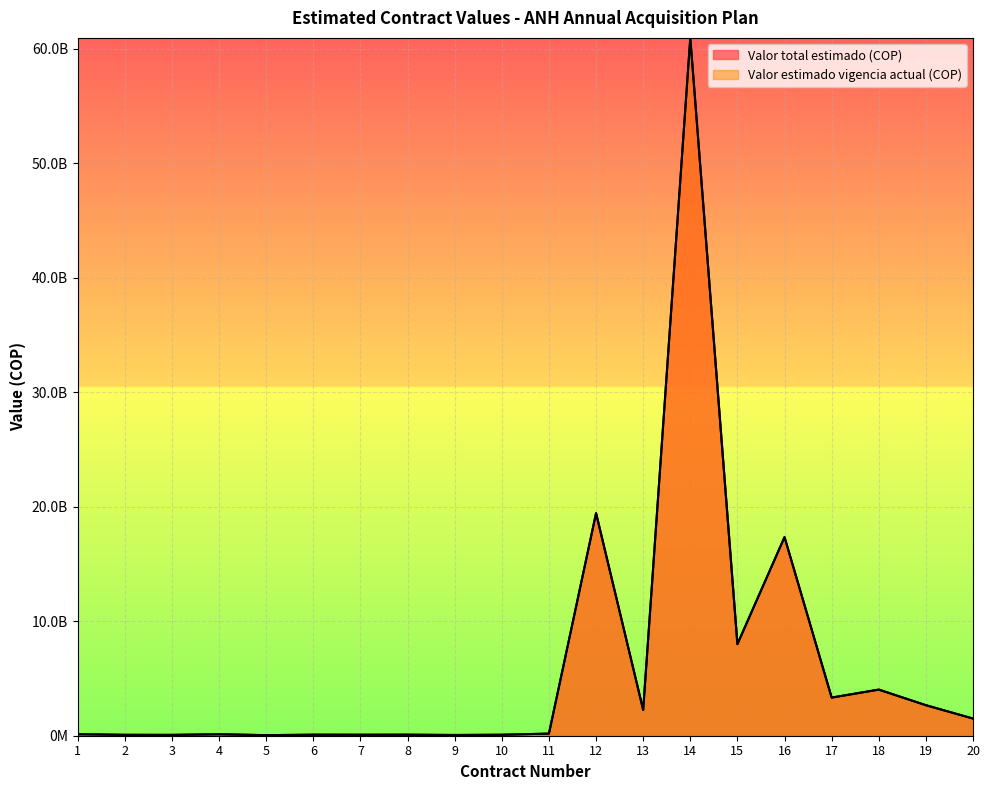

List the labels in order of Valor total estimado (COP) value, largest first.

14, 12, 16, 15, 18, 17, 19, 13, 20, 11, 1, 4, 6, 8, 7, 10, 2, 3, 9, 5